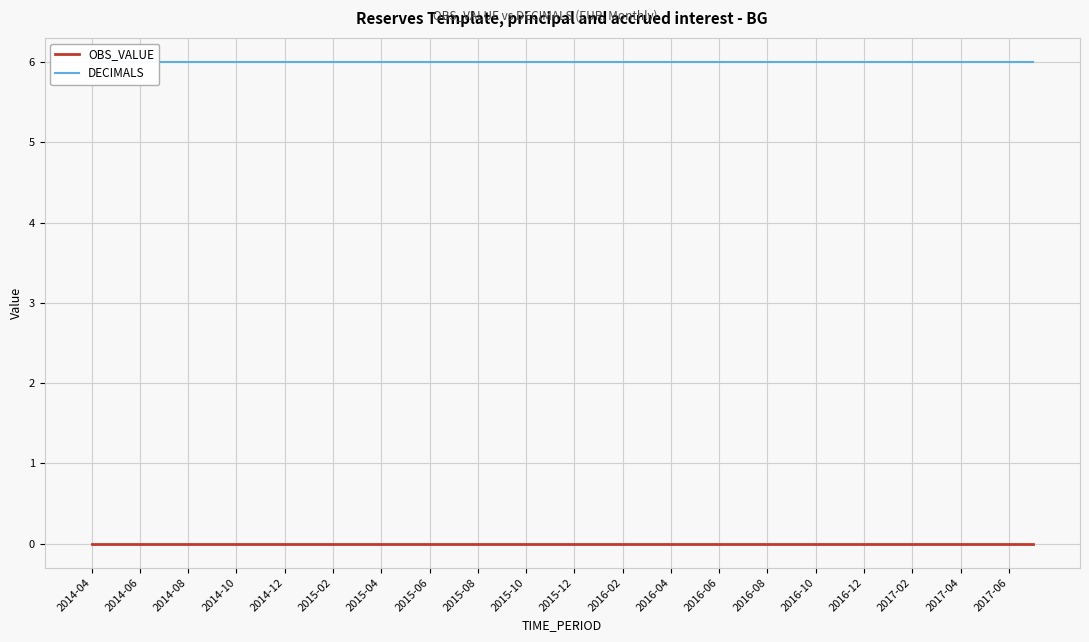

What value does the DECIMALS series have at 2016-12?

6